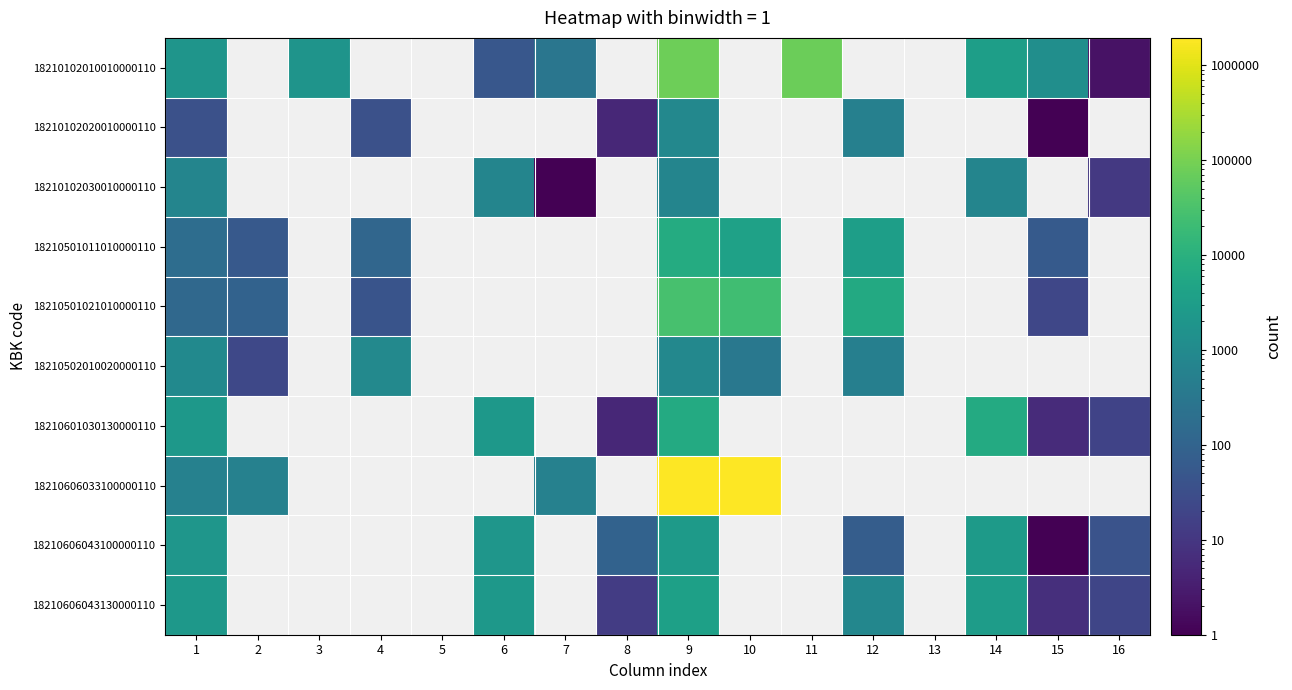

Which series has the widest spread of values?

18210606033100000110